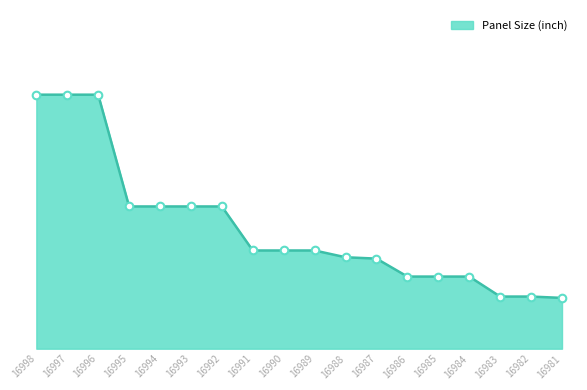

Between 16994 and 16993, which is larger?

16994